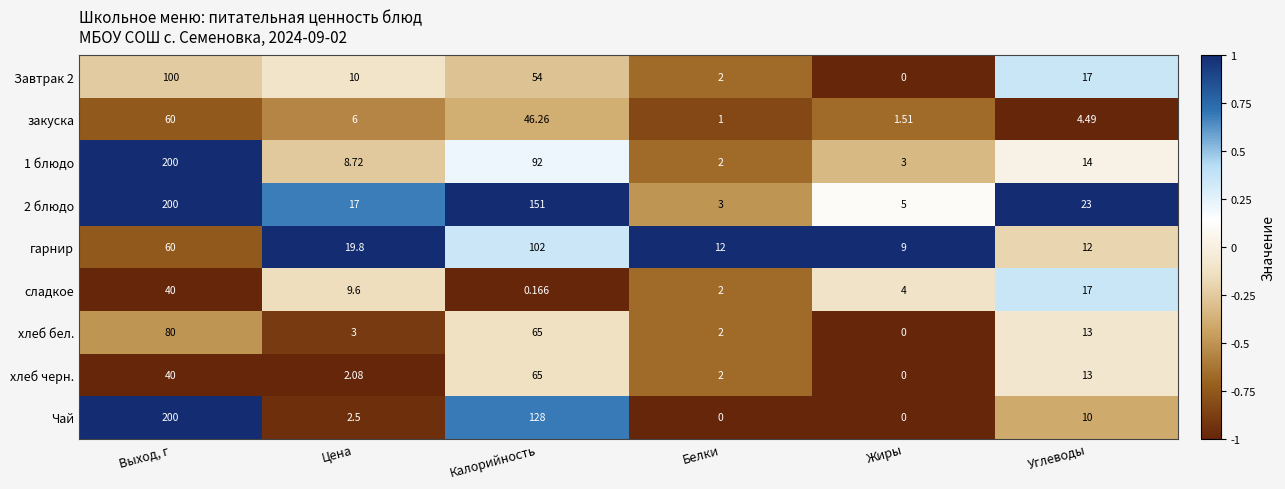

List the labels in order of 1 блюдо value, smallest first.

Белки, Жиры, Цена, Углеводы, Калорийность, Выход, г